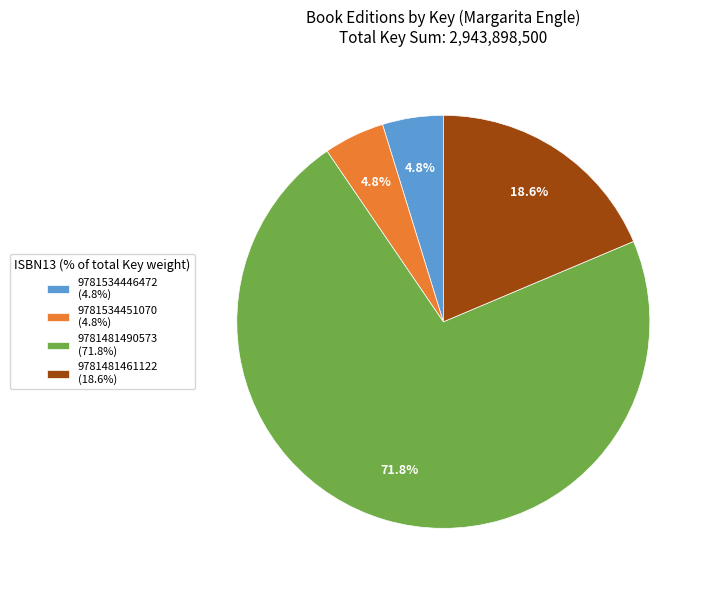

What is the largest slice in the pie chart?

9781481490573 (71.8%)